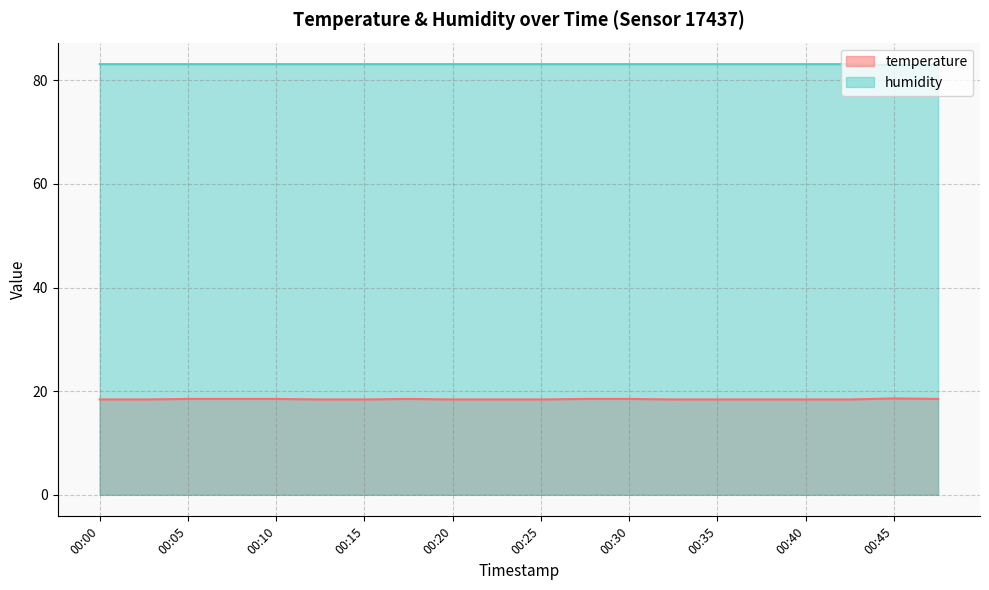

Is it true that temperature equals 28.8 at 00:15?

False